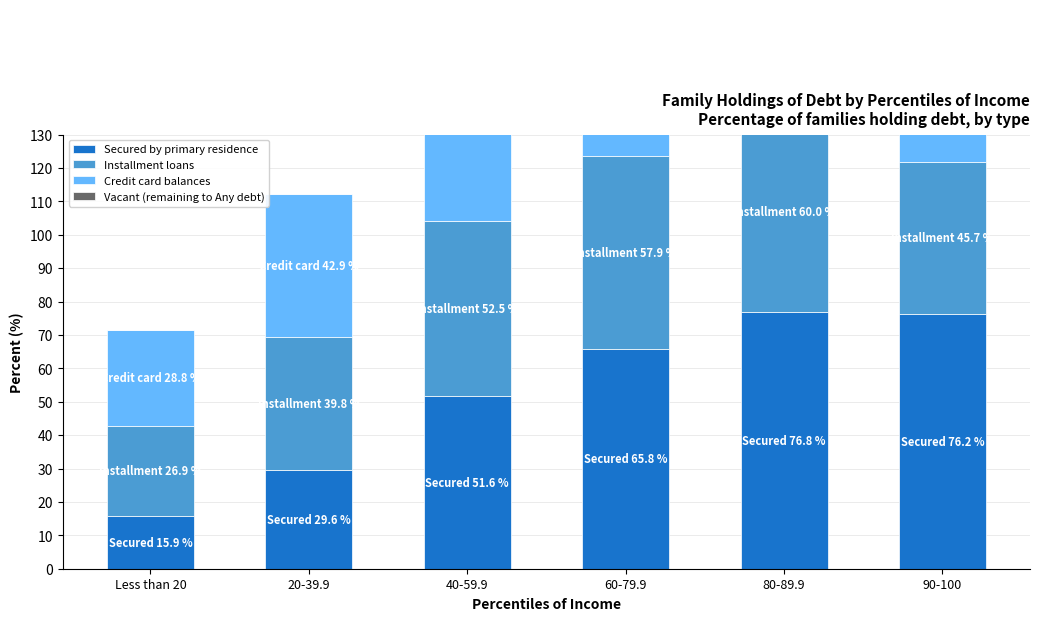

How many groups of bars are there?

6